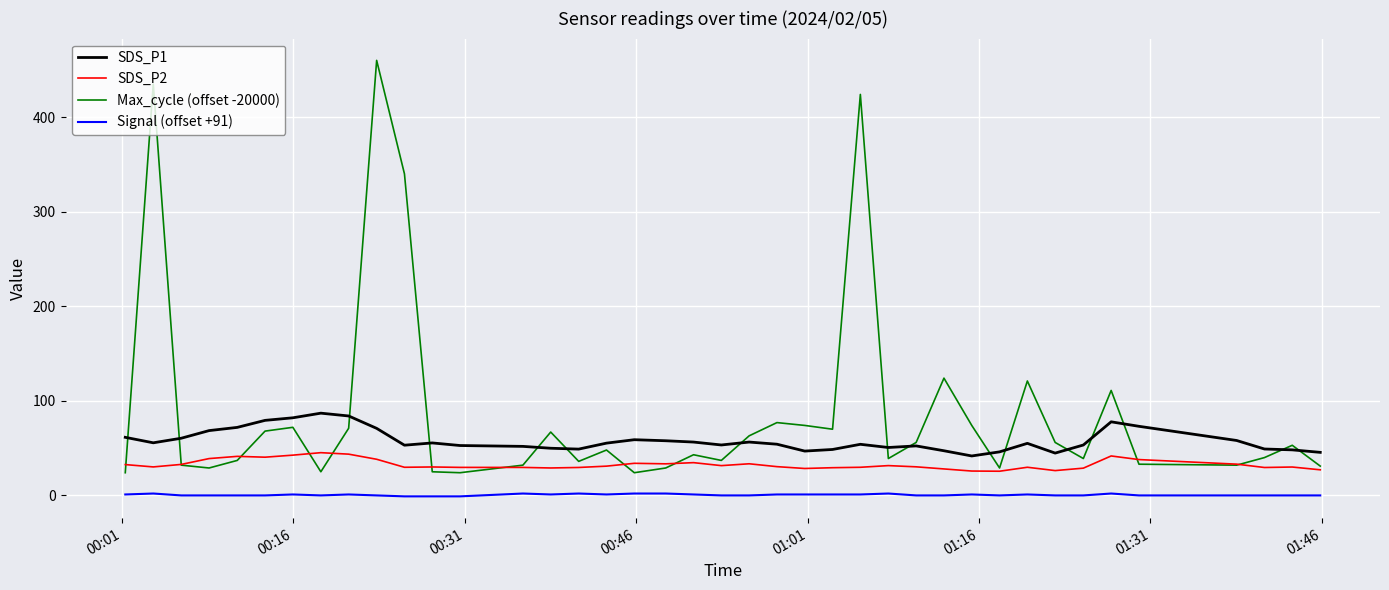

True or false: Signal (offset +91) and SDS_P1 intersect in this chart.

False